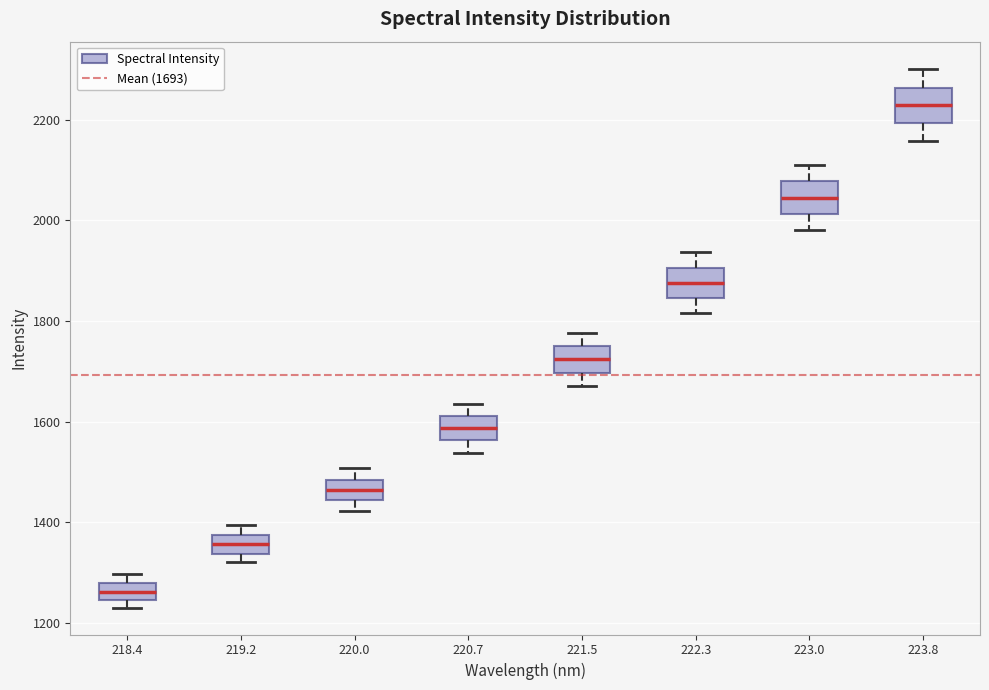

Where does the lower whisker of the box at x = 221.5 end on the y-axis? The values are not printed on the chart, so give them approximately, as read against the axis.

1680